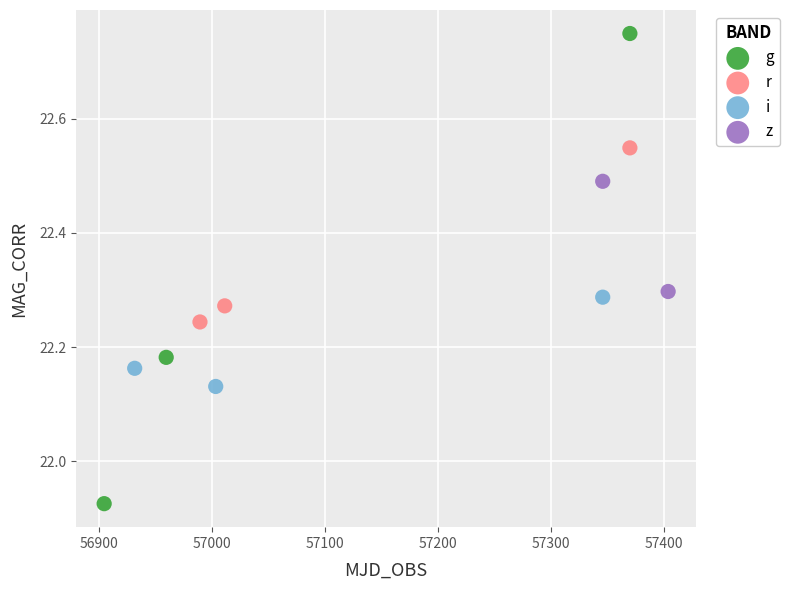

Which series contains the lowest Y value?

g